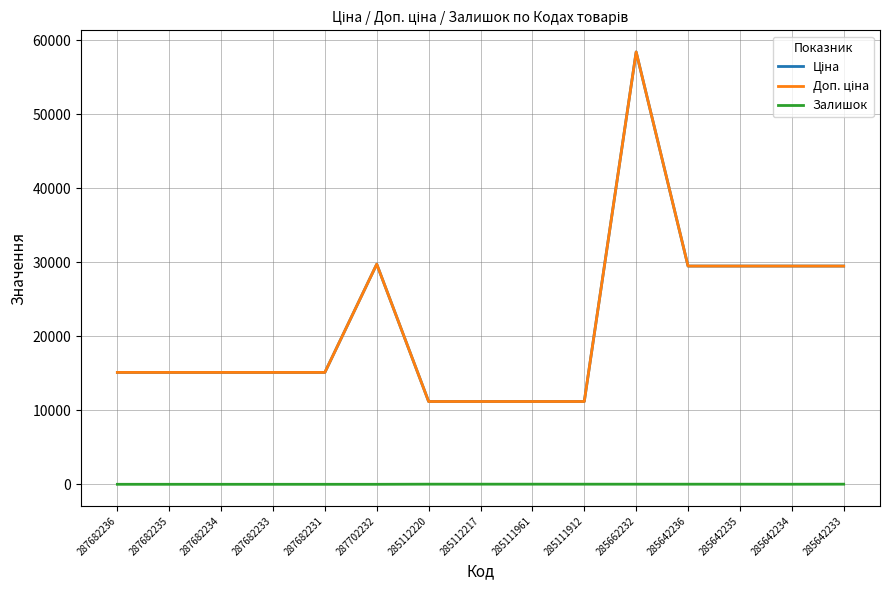

Does the chart have visible grid lines?

Yes